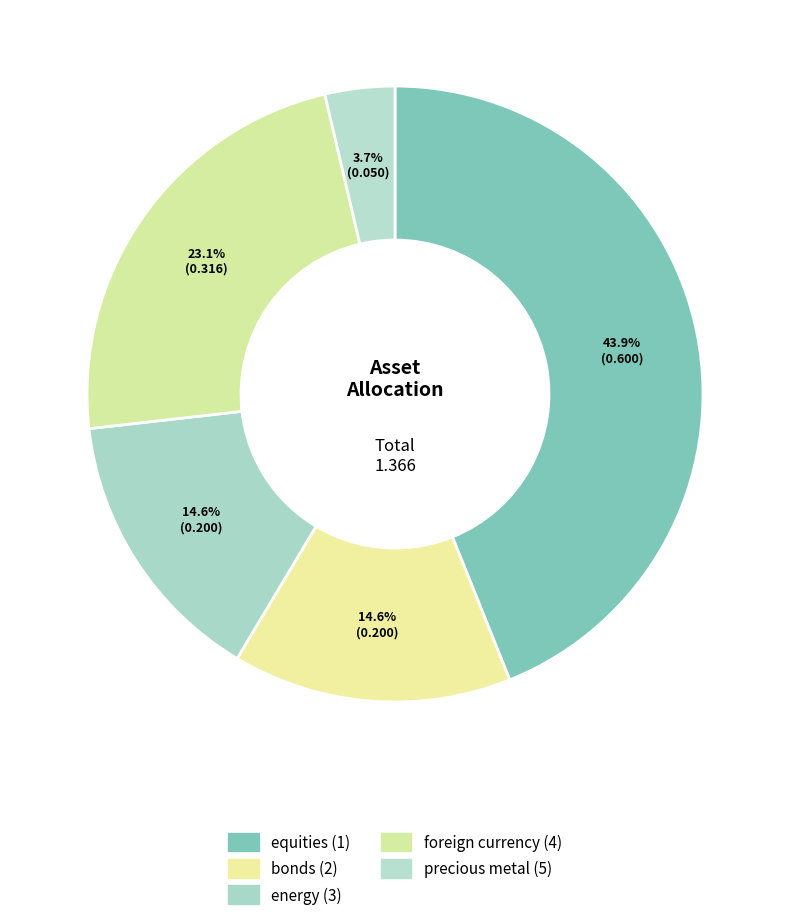

What is the smallest slice in the pie chart?

precious metal (5)